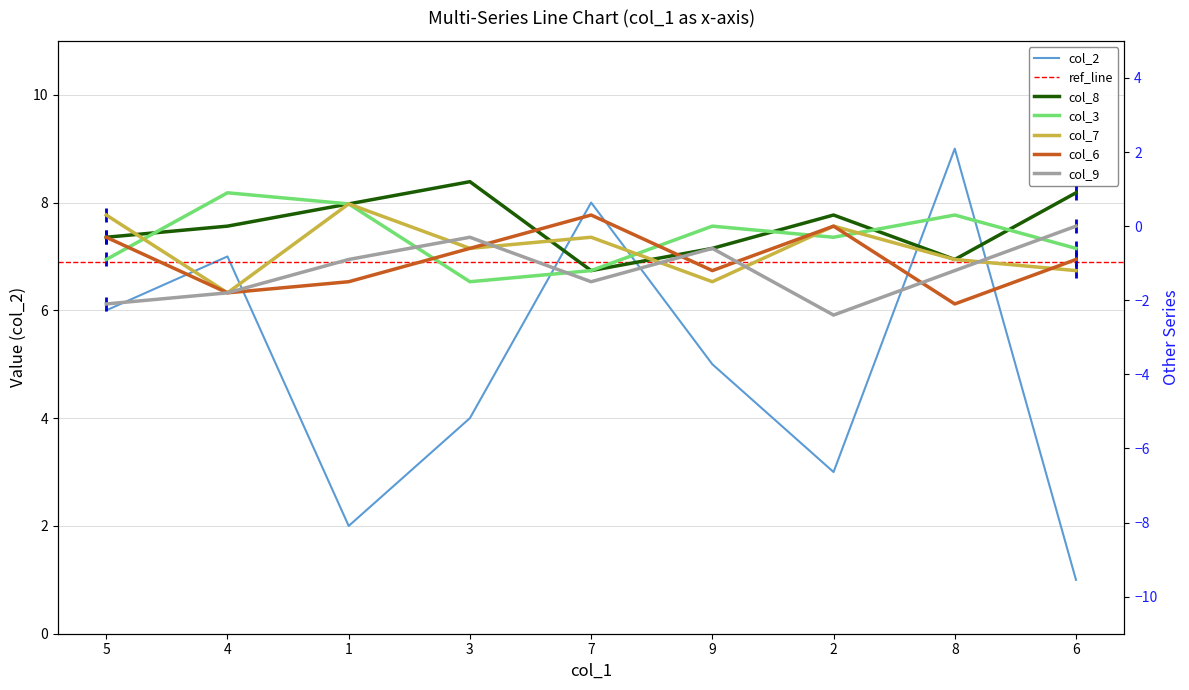

Read the col_2 value at 1.

2